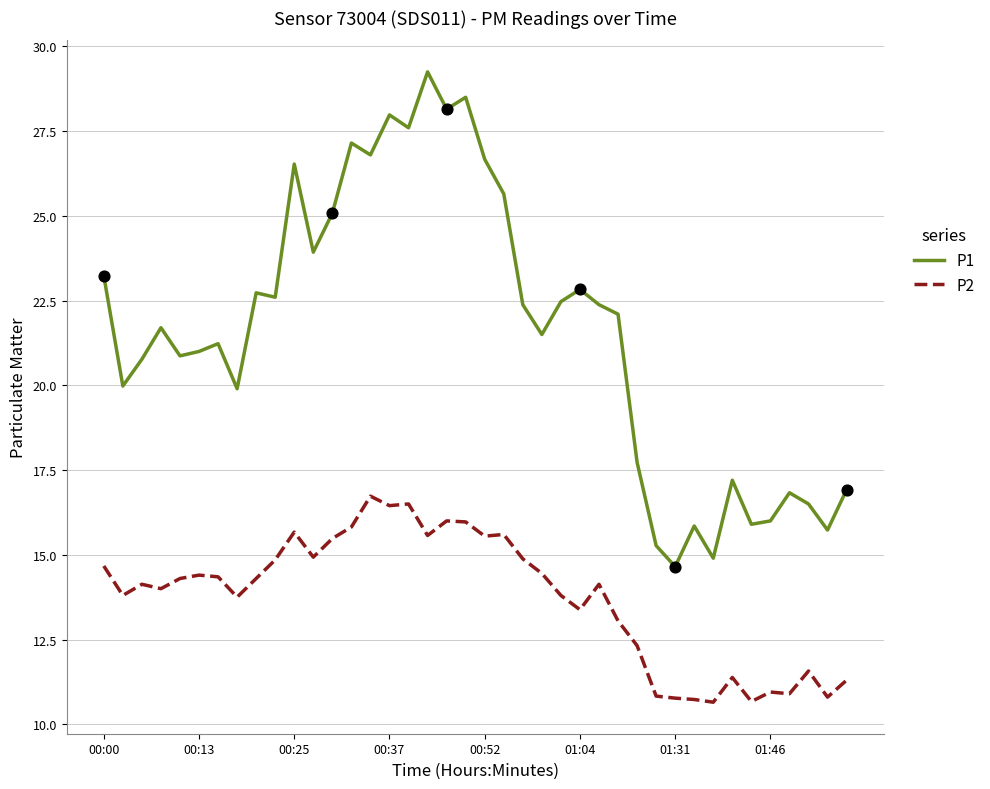

Which series has the largest range (max minus min)?

P1